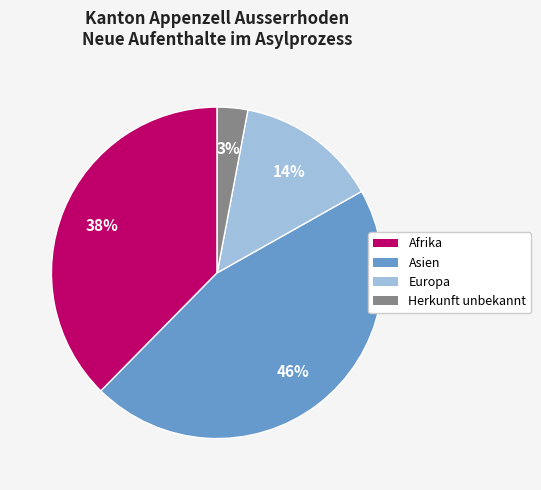

How many slices are in this pie chart?

4